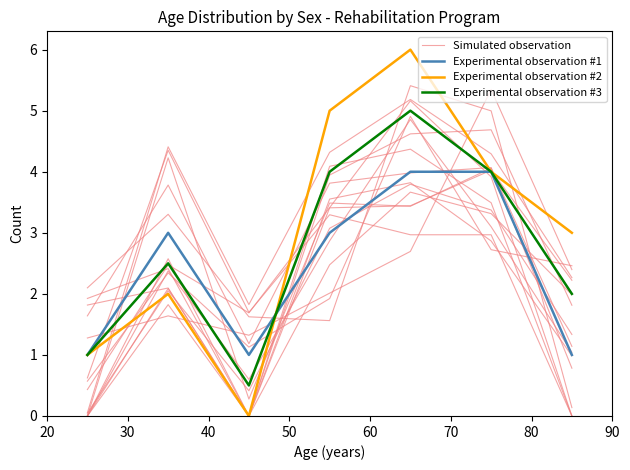

How many times do Experimental observation #3 and Experimental observation #1 cross each other?

1